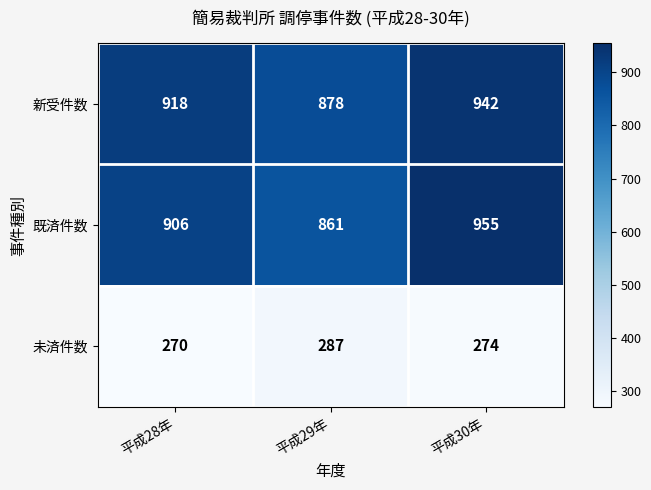

At 平成30年, list the series in order from largest to smallest.

既済件数, 新受件数, 未済件数